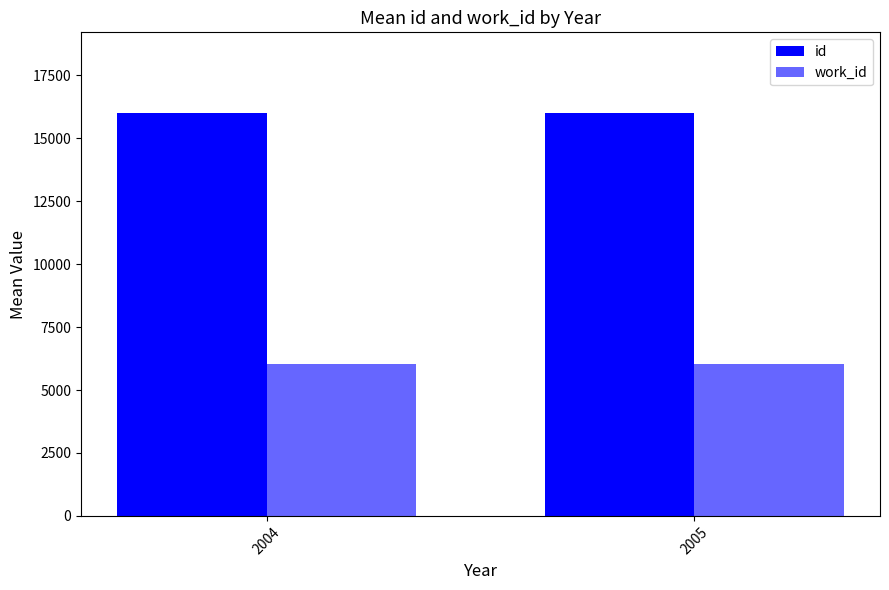

What is the sum of the work_id values at 2005 and 2004?

12054.2